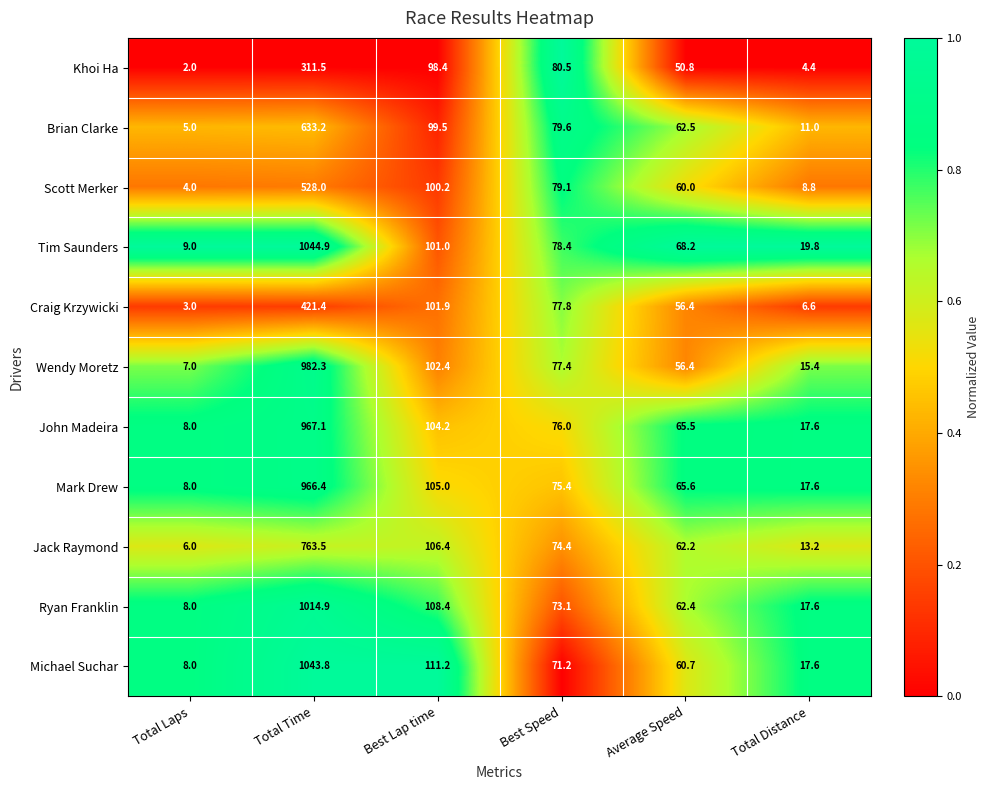

Is it true that John Madeira equals 8.0 at Total Laps?

True